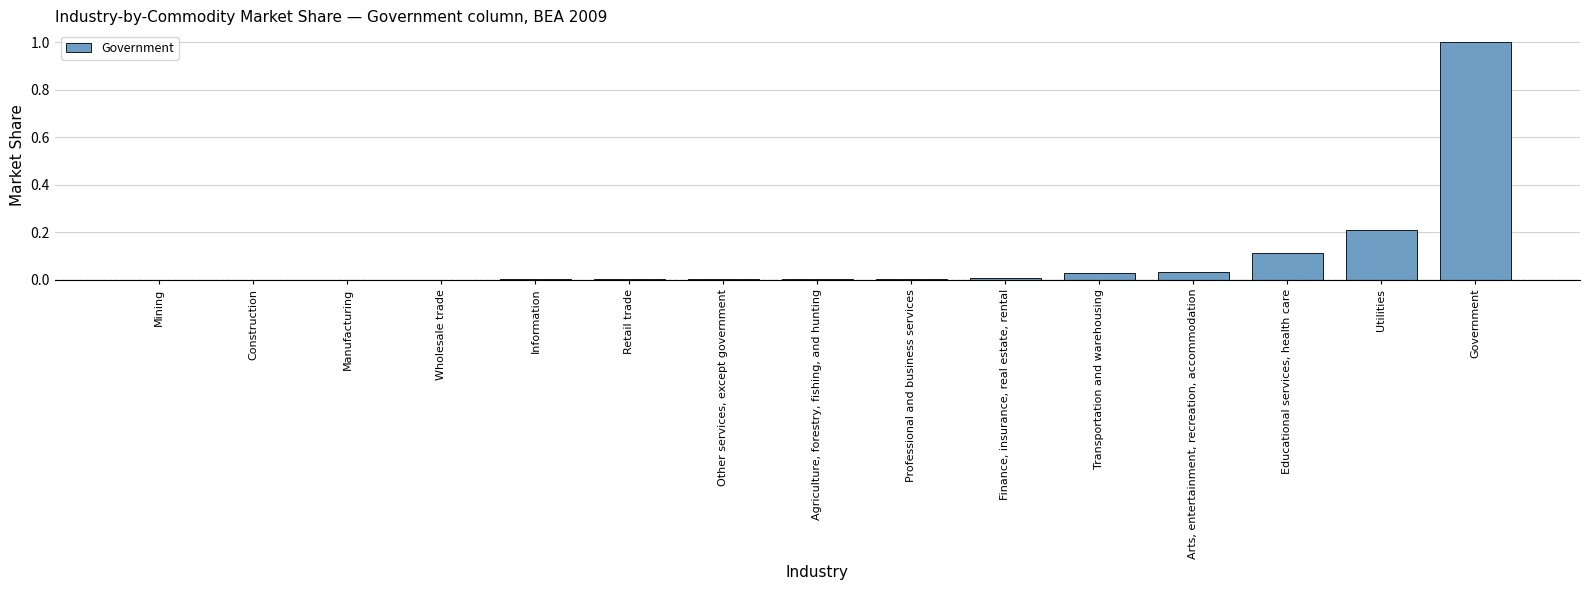

What is the maximum value shown in the chart?

1.0